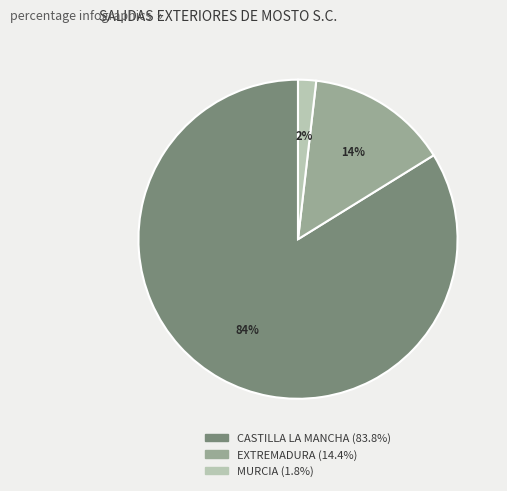

Combined, do CASTILLA LA MANCHA and EXTREMADURA account for over 50%?

Yes